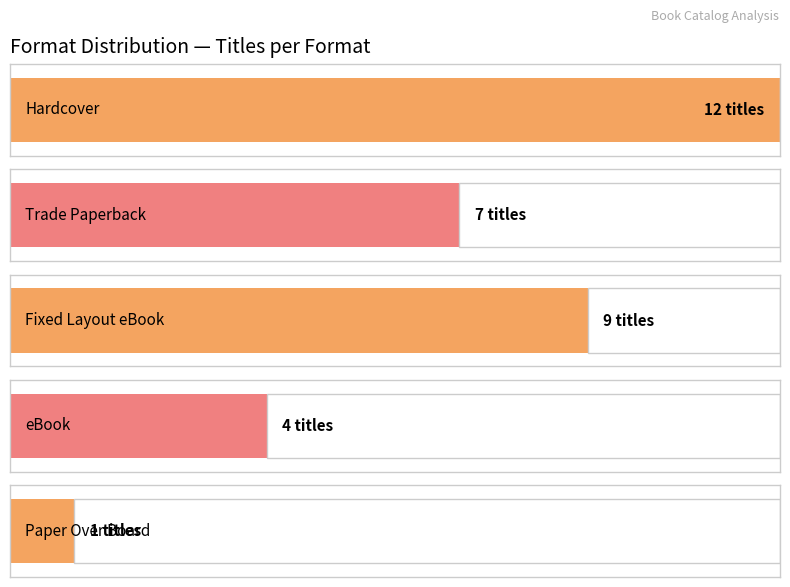

The chart shows a value of 1 at Mommy's Khimar. True or false?

False